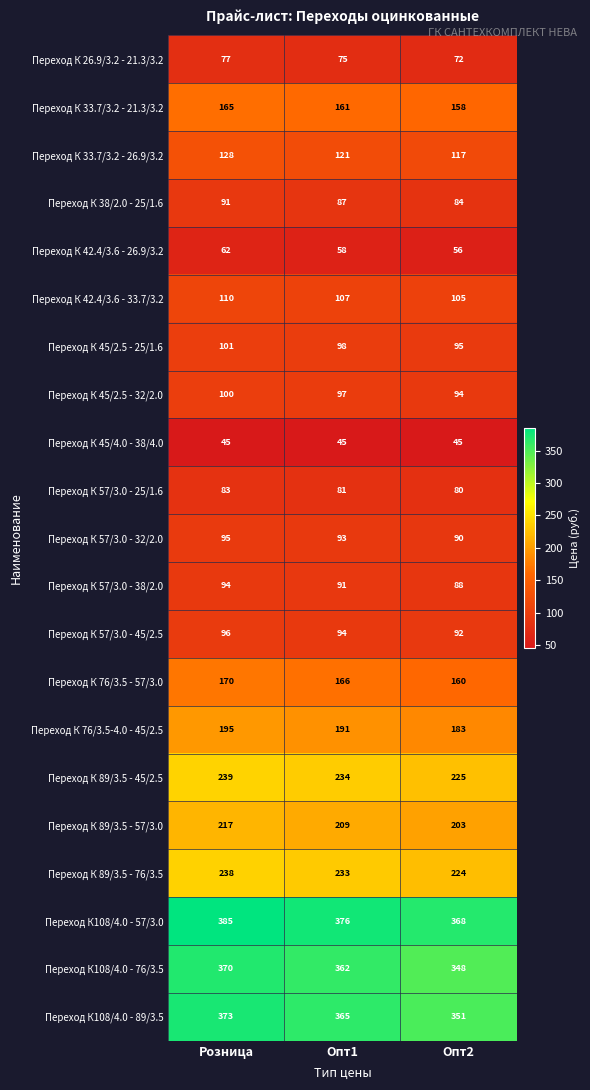

What is the maximum value for Переход К 42.4/3.6 - 33.7/3.2?

110